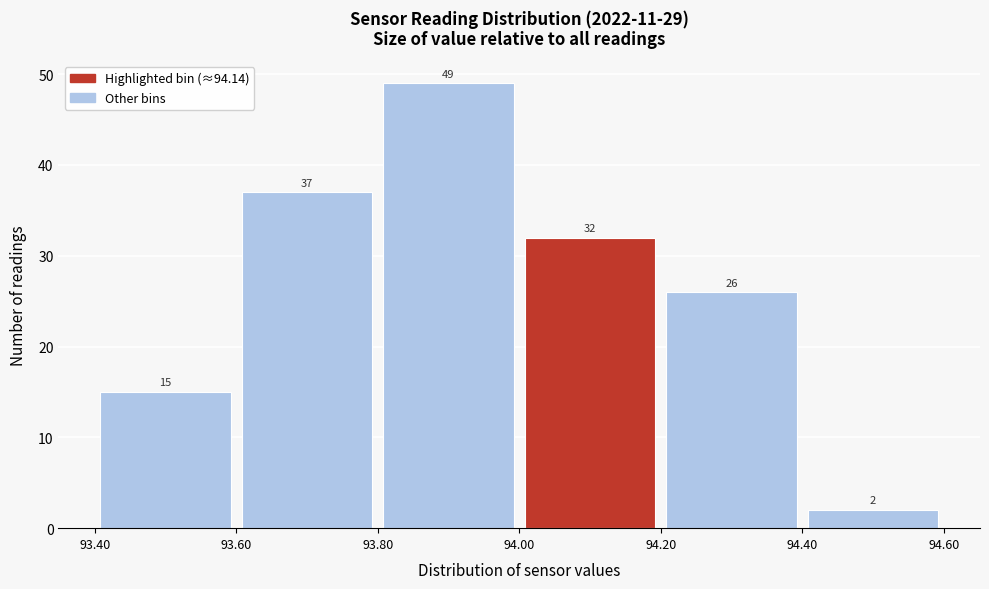

Reading left to right, transcribe this chart: for each bar, give the range it covers on the x-axis and its height.

93.40 to 93.60: 15
93.60 to 93.80: 37
93.80 to 94.00: 49
94.00 to 94.20: 32
94.20 to 94.40: 26
94.40 to 94.60: 2